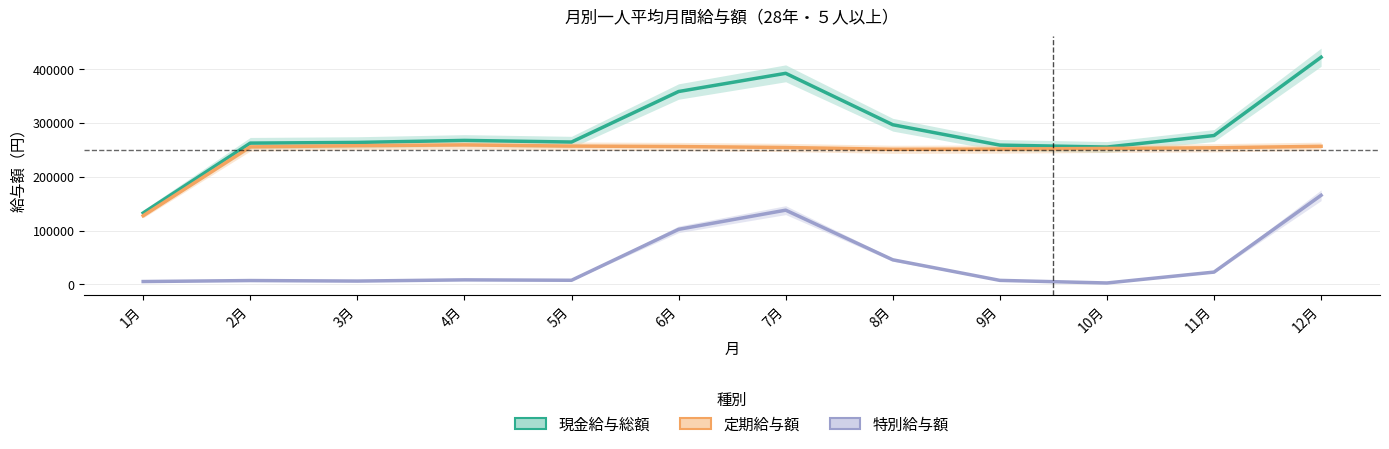

Read the 現金給与総額 value at 9月.

258757.5